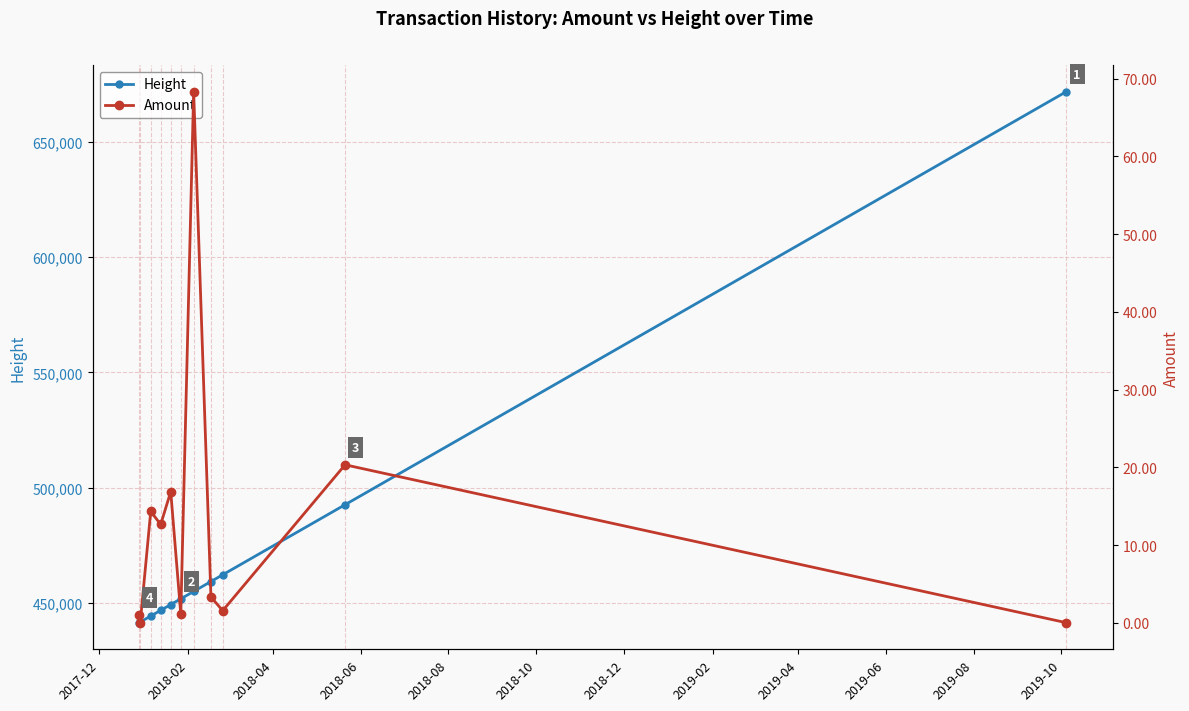

What is the minimum value for Height?

441409